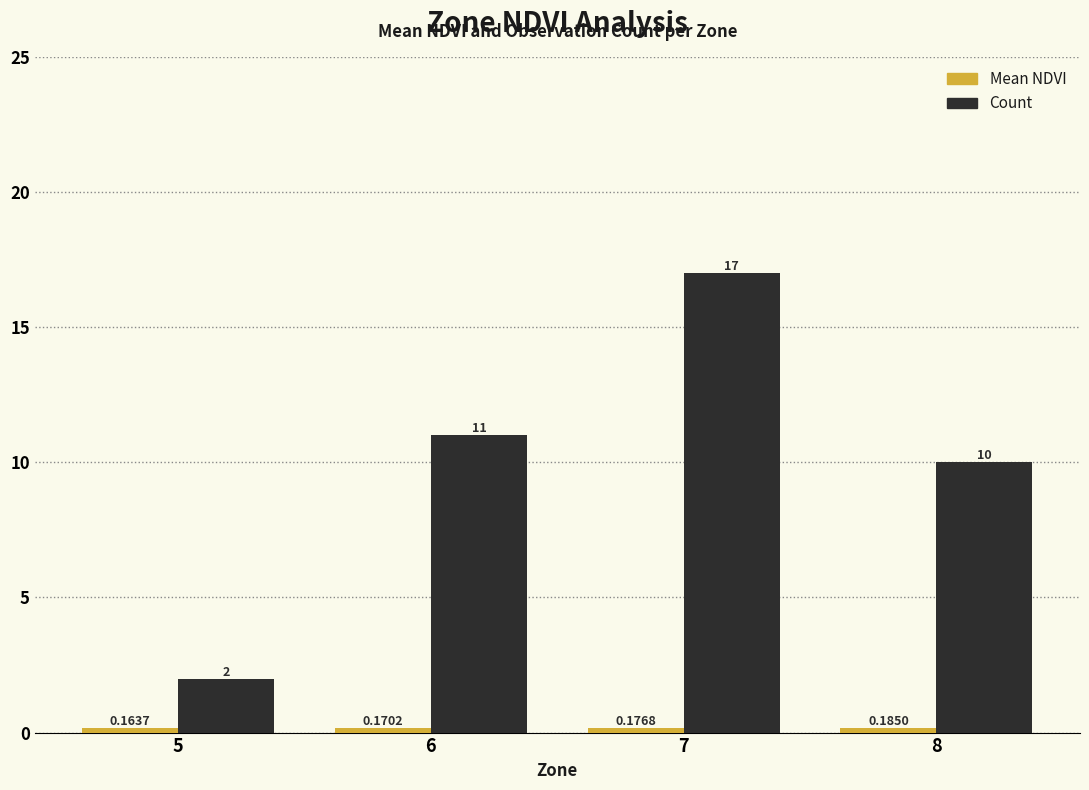

Which series has the largest total across all categories?

Count